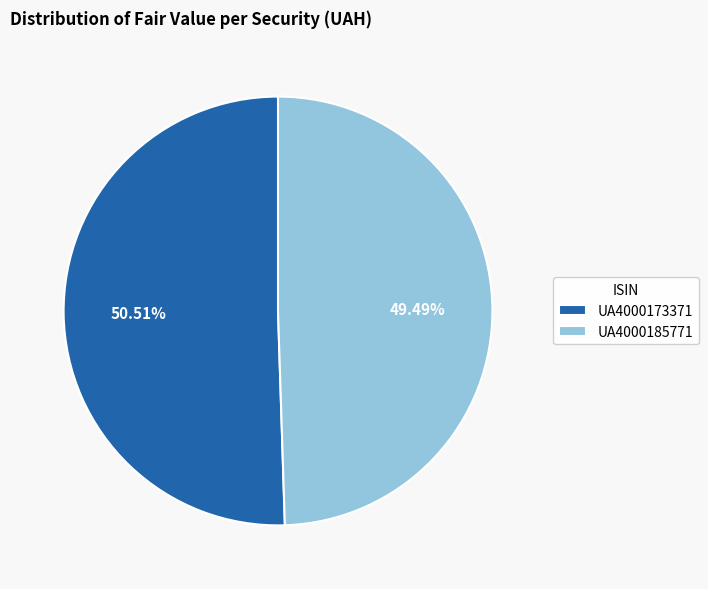

What is the largest slice in the pie chart?

UA4000173371